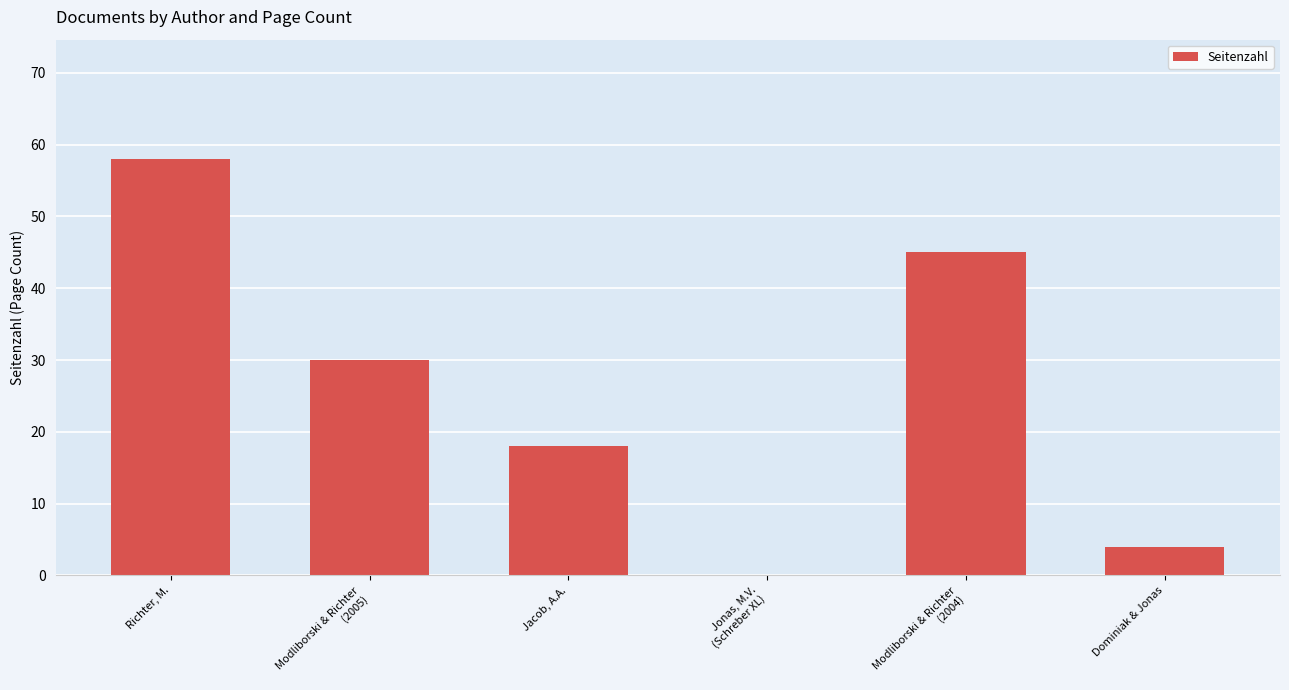

Count the number of categories in the chart.

6